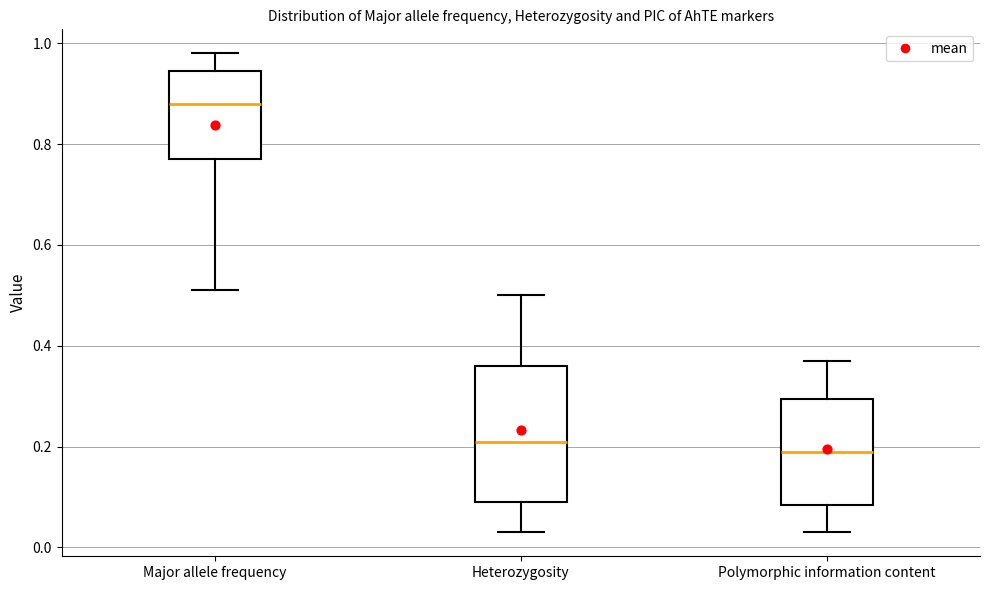

Reading left to right, transcribe this box plot: for each box, give where its median line is, the range the box spans, and where its two whiskers end, as read against the y-axis. The values are not printed on the chart, so give them approximately, as read against the axis.

Major allele frequency: median 0.88, box 0.78 to 0.94, whiskers 0.52 to 0.98
Heterozygosity: median 0.22, box 0.10 to 0.36, whiskers 0.04 to 0.50
Polymorphic information content: median 0.20, box 0.08 to 0.30, whiskers 0.04 to 0.38